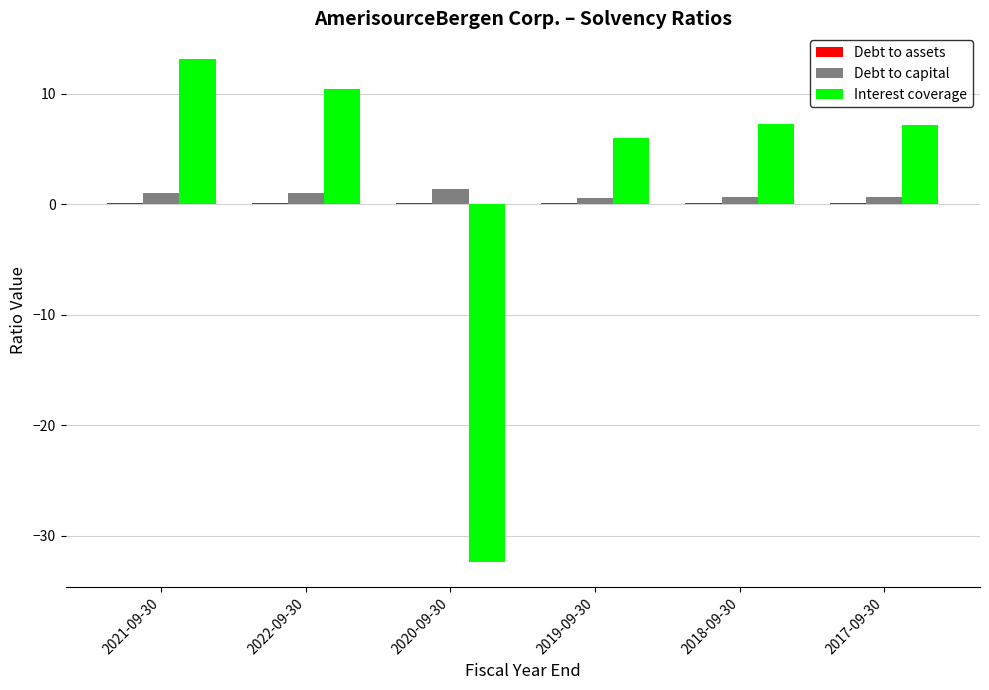

Is it true that Interest coverage equals 10.4 at 2022-09-30?

True